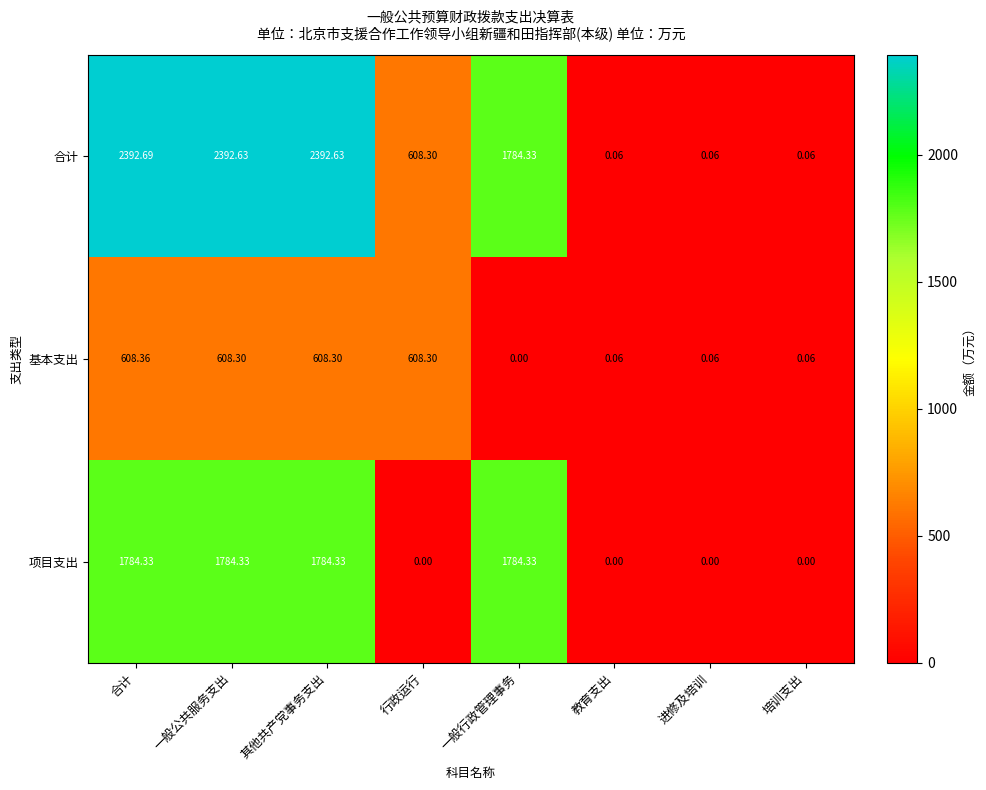

Rank the series at 其他共产党事务支出 from highest to lowest value.

合计, 项目支出, 基本支出